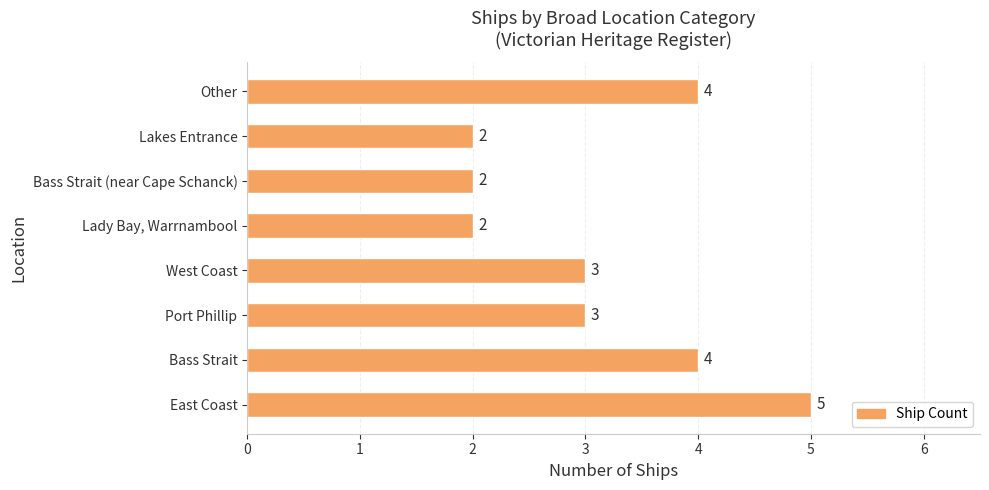

What is the difference between the maximum and minimum values?

3